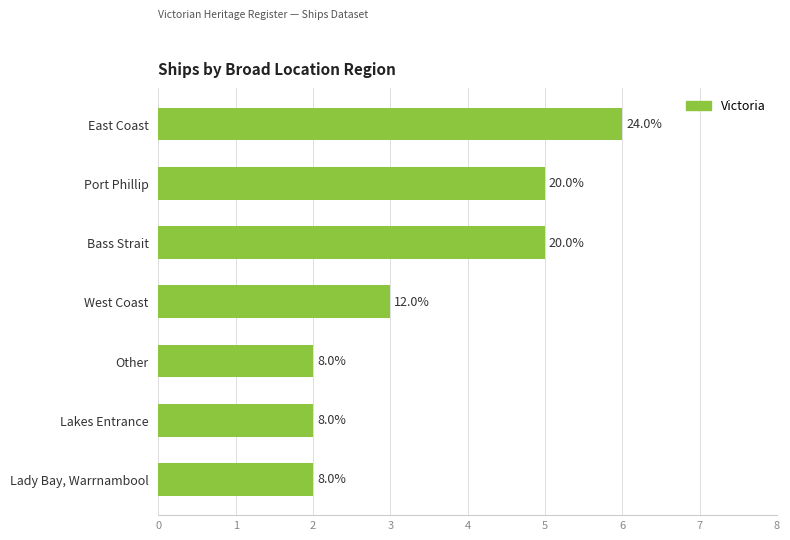

Are the bars horizontal?

Yes